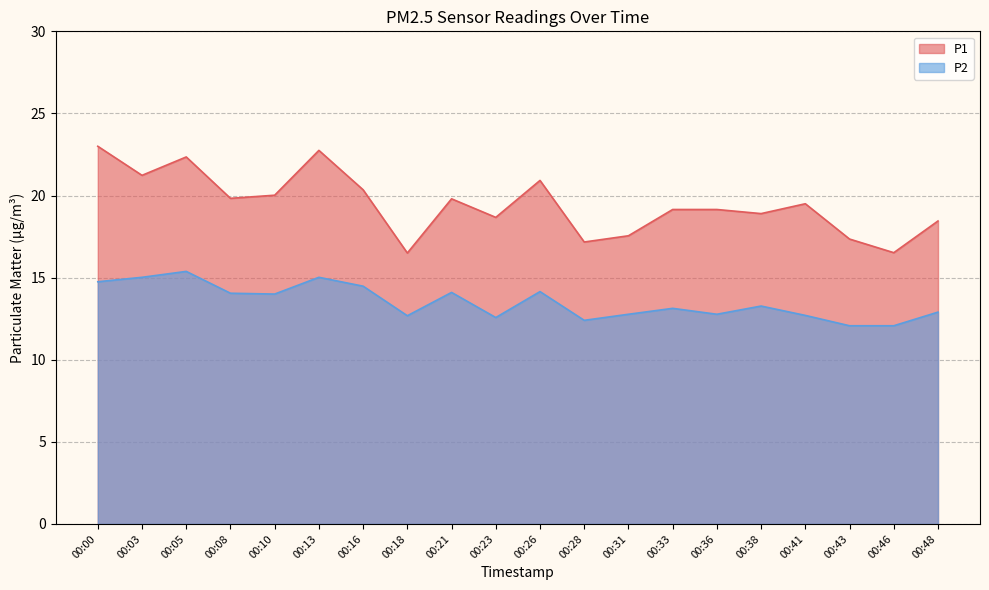

Does the chart display data point markers on the line(s)?

No